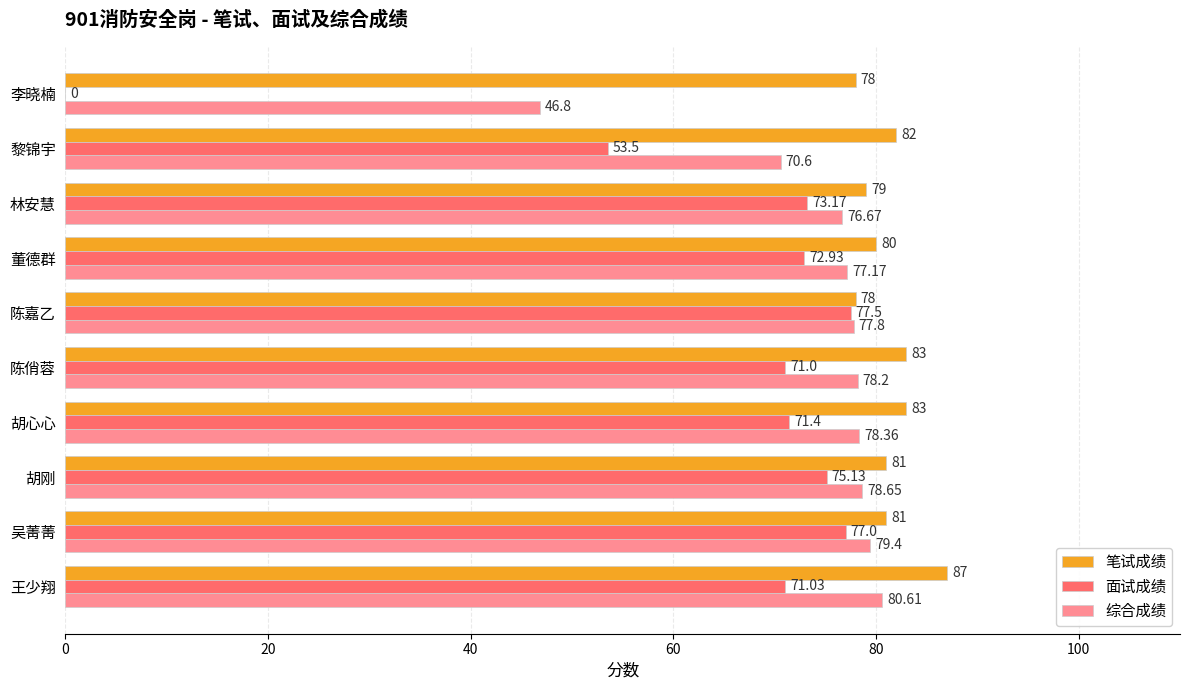

At which label does 面试成绩 reach its peak?

陈嘉乙